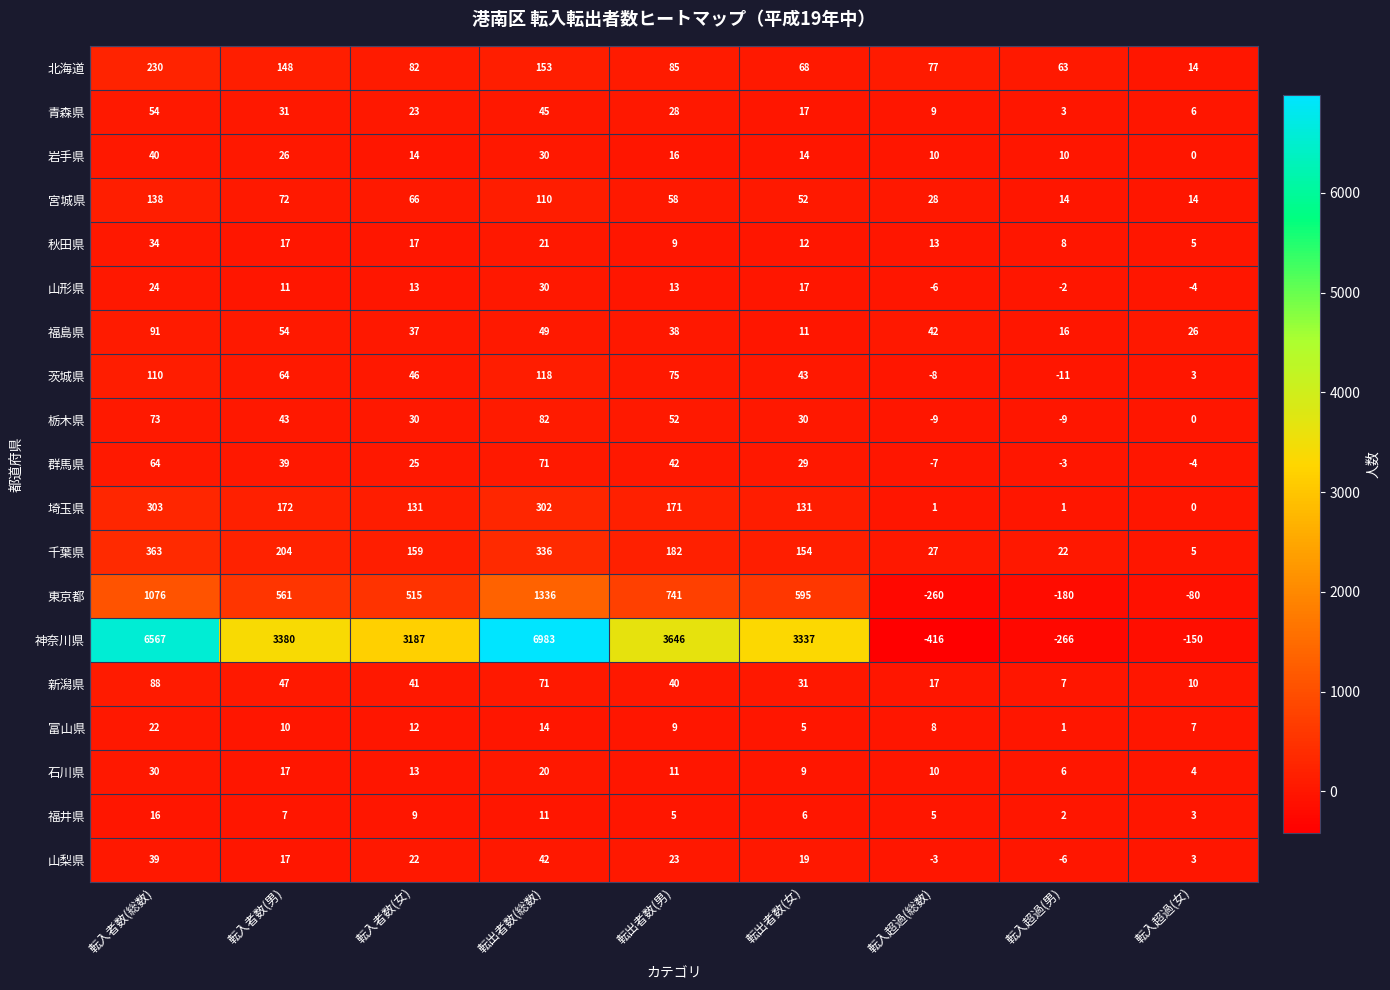

Which series changed the most between 転出者数(男) and 転入超過(男)?

神奈川県